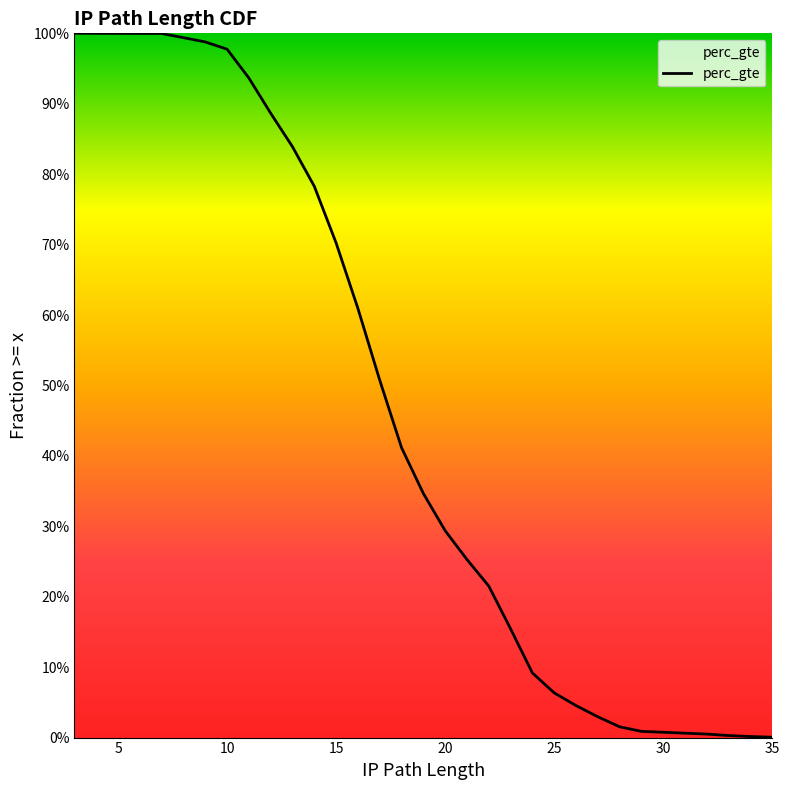

The chart shows a value of 0.0 at 31. True or false?

True